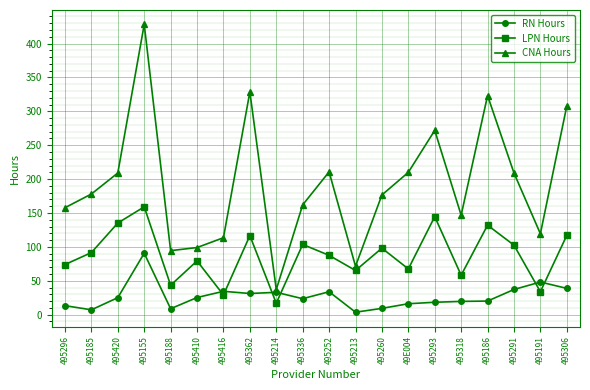

What position from the right is 495420?

18